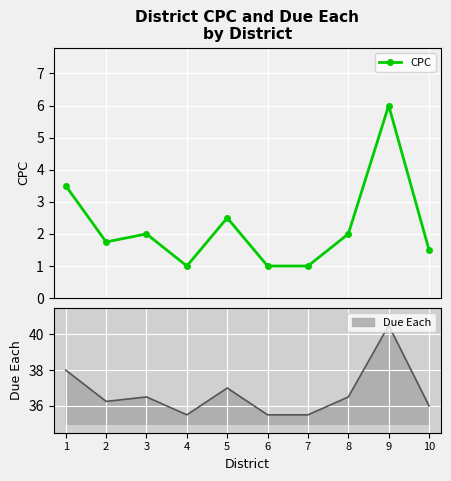

What is the value of the CPC point at the 8th from the left?

2.0